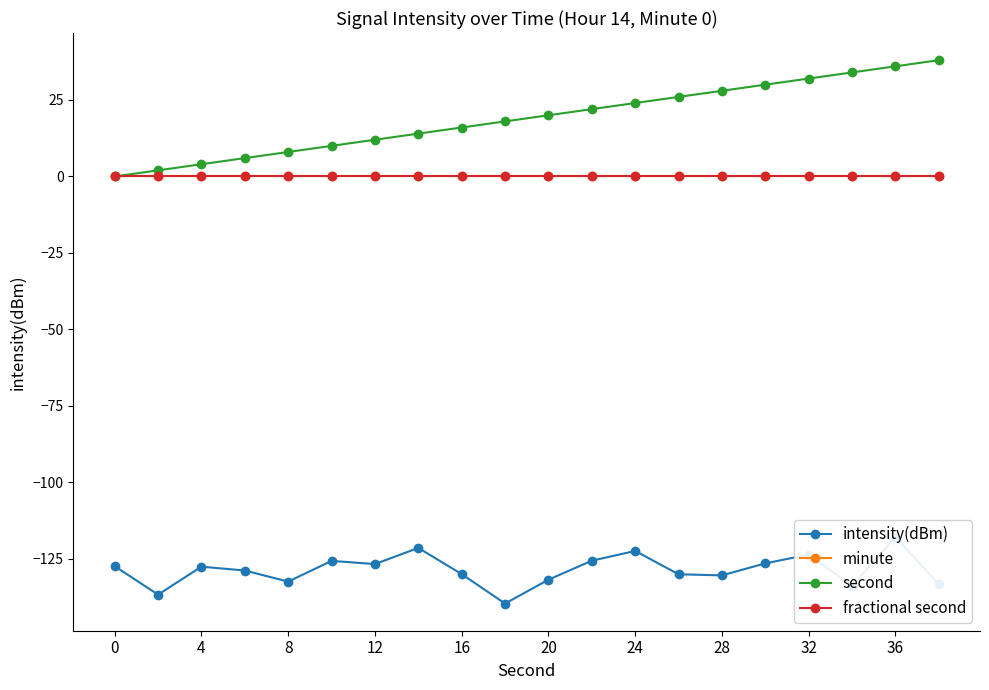

What are all the series names shown in the legend?

intensity(dBm), minute, second, fractional second